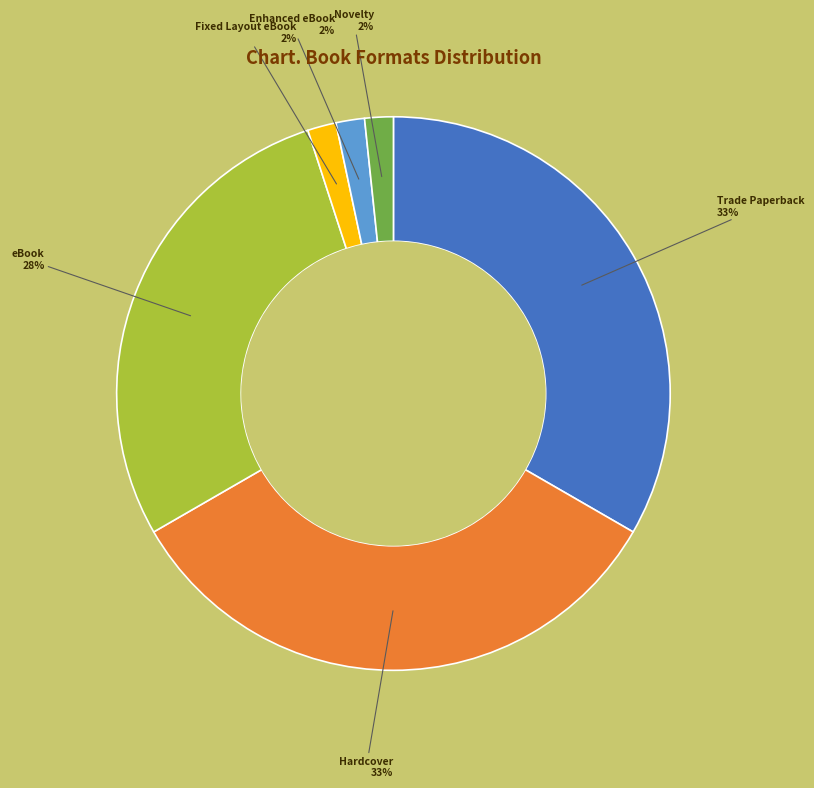

Is it true that Hardcover is 33% of the pie?

True